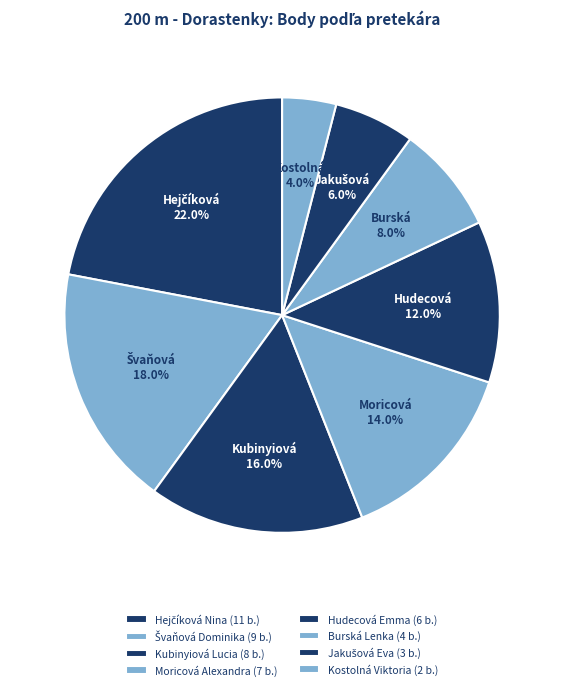

To the nearest percent, what portion does Moricová Alexandra represent?

14%